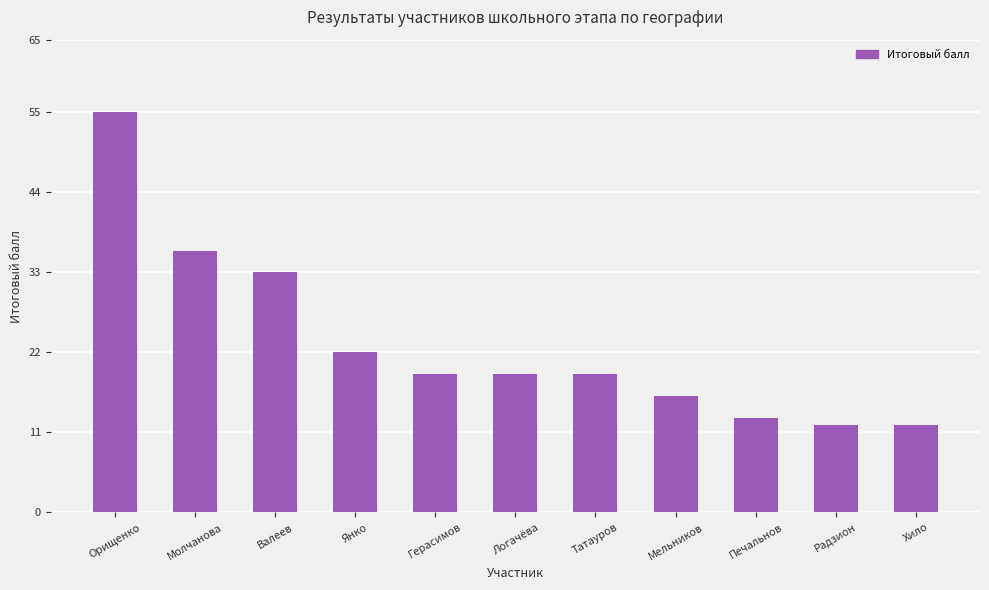

Does the chart contain stacked bars?

No